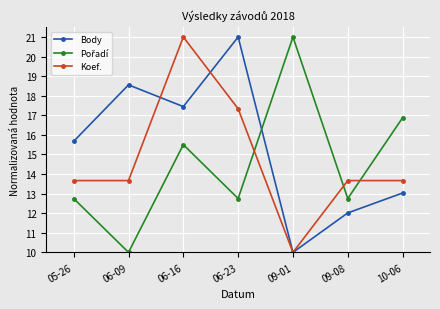

What is the difference between the maximum and minimum values in the Body series?

11.0